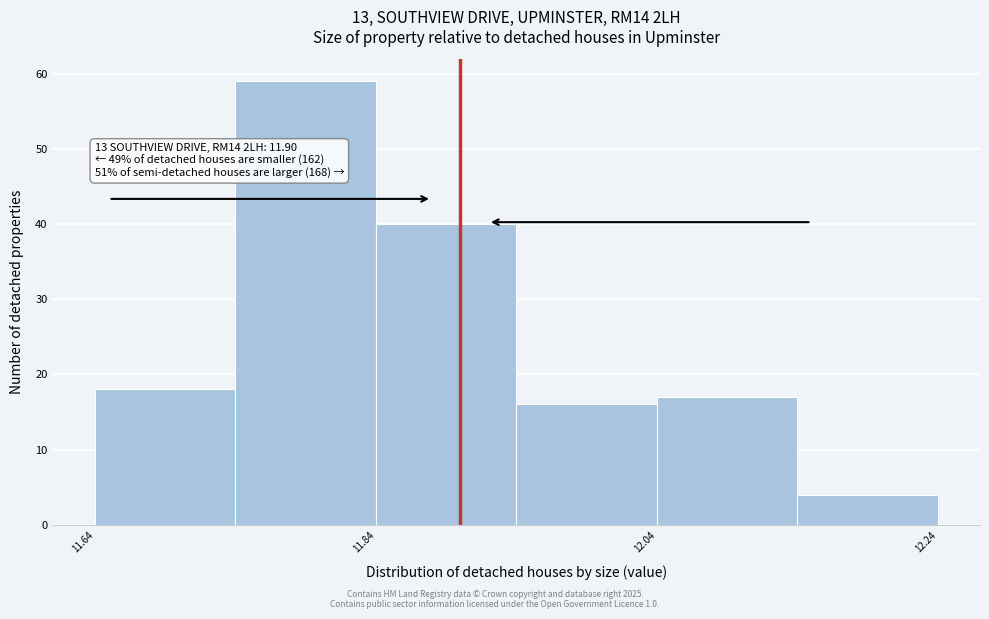

Over which range of the x-axis is the bar tallest?

11.74 to 11.84